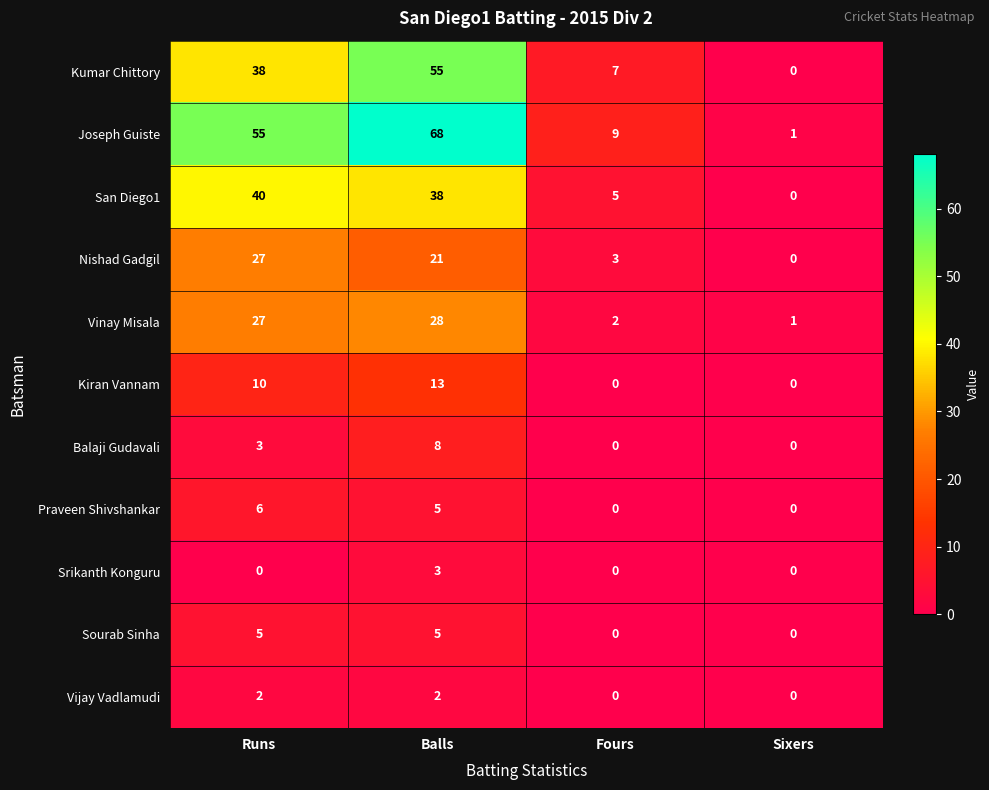

What is the average value of the Kiran Vannam series?

6